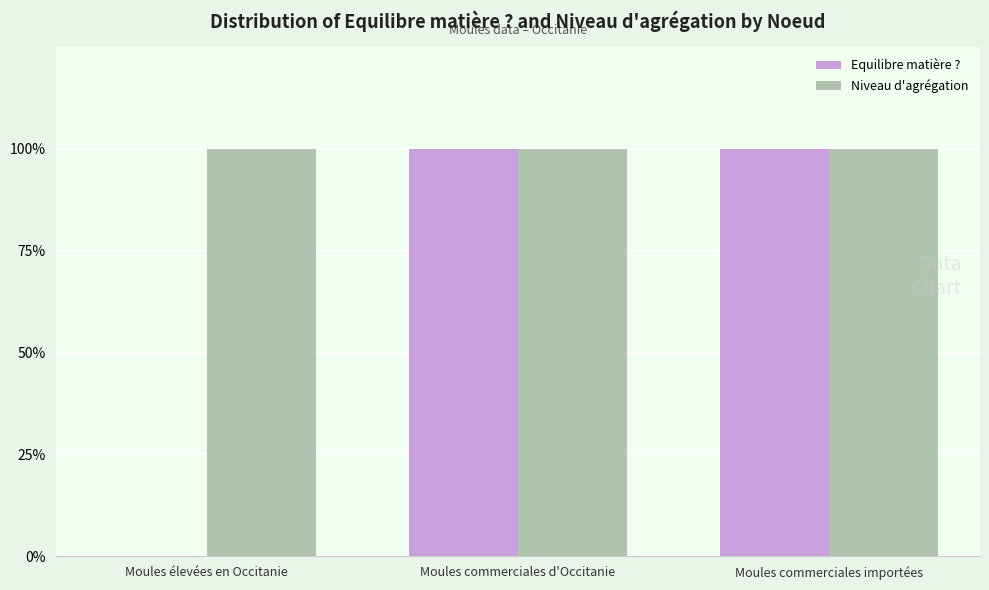

What are all the series names shown in the legend?

Equilibre matière ?, Niveau d'agrégation